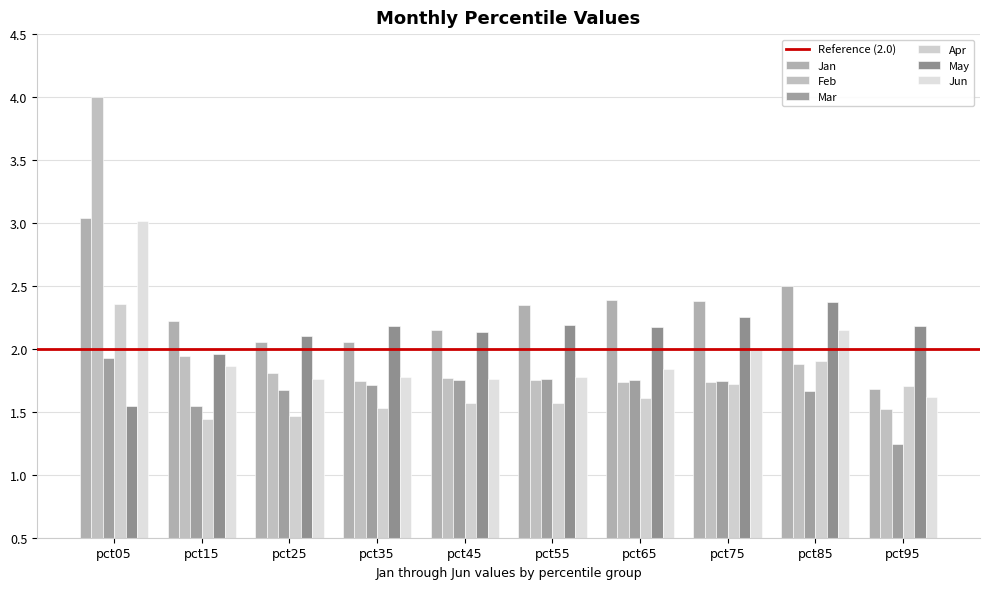

Between pct05 and pct75, which series saw the biggest shift?

Feb